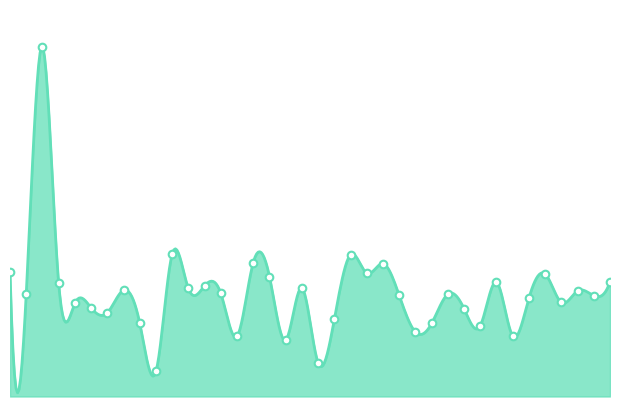

What is the change in value from 8 to 26?

-16.7